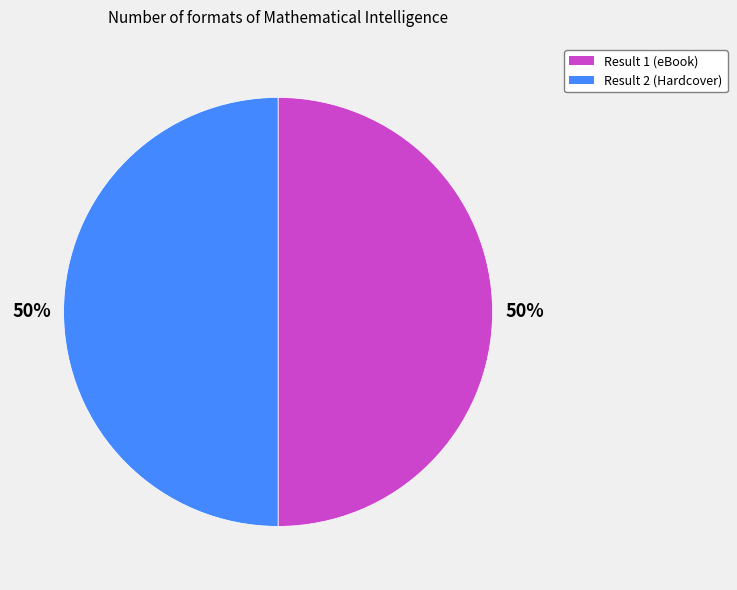

The Result 1 (eBook) slice represents 50% of the pie. True or false?

True